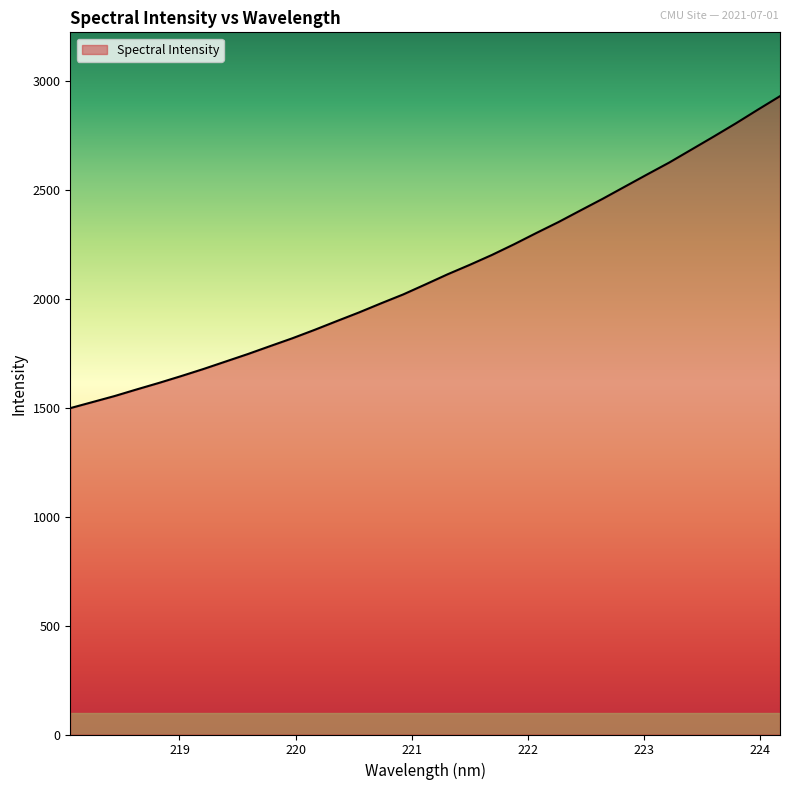

Count the number of values greater than 2067.

17